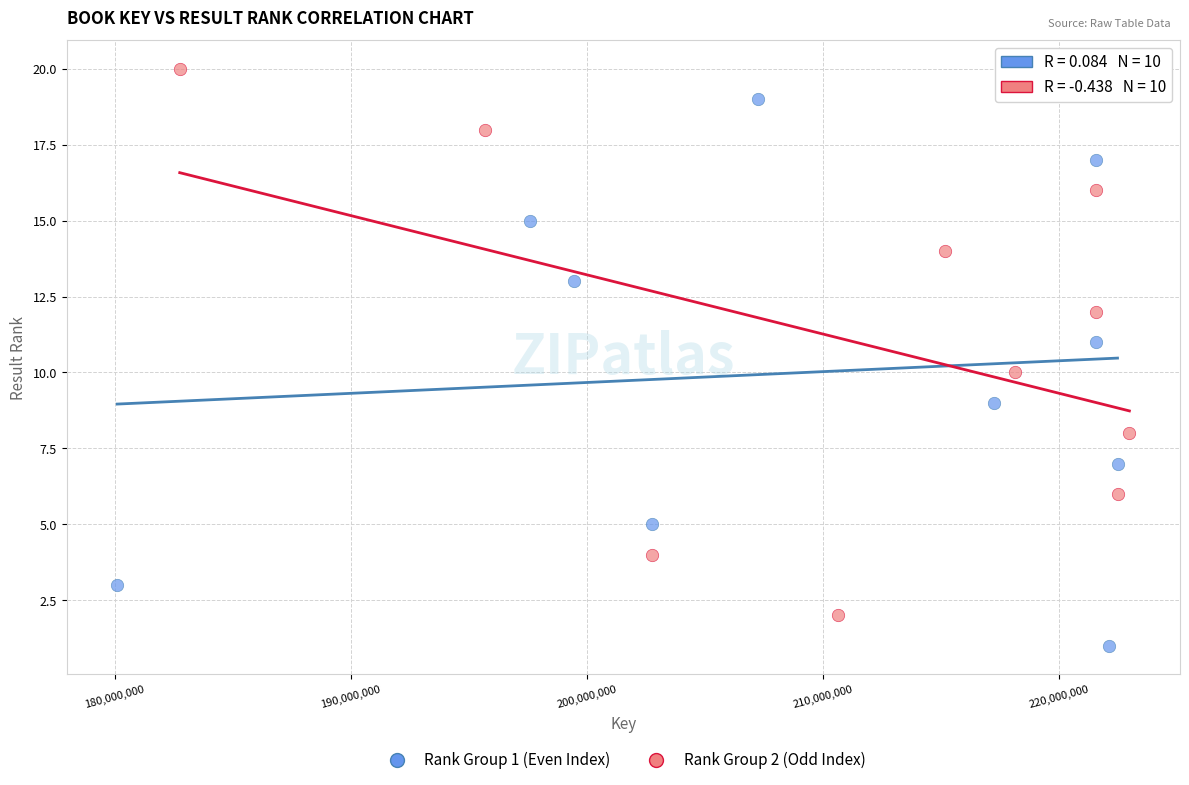

Which series contains the highest Y value?

Rank Group 2 (Odd Index)